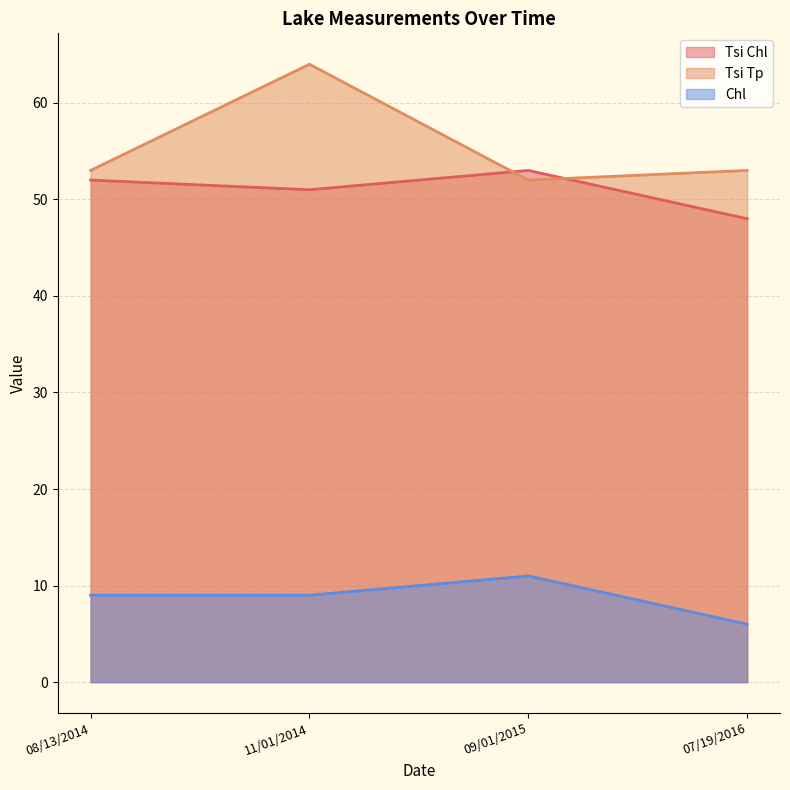

Which category has the highest value in the Tsi Tp series?

11/01/2014